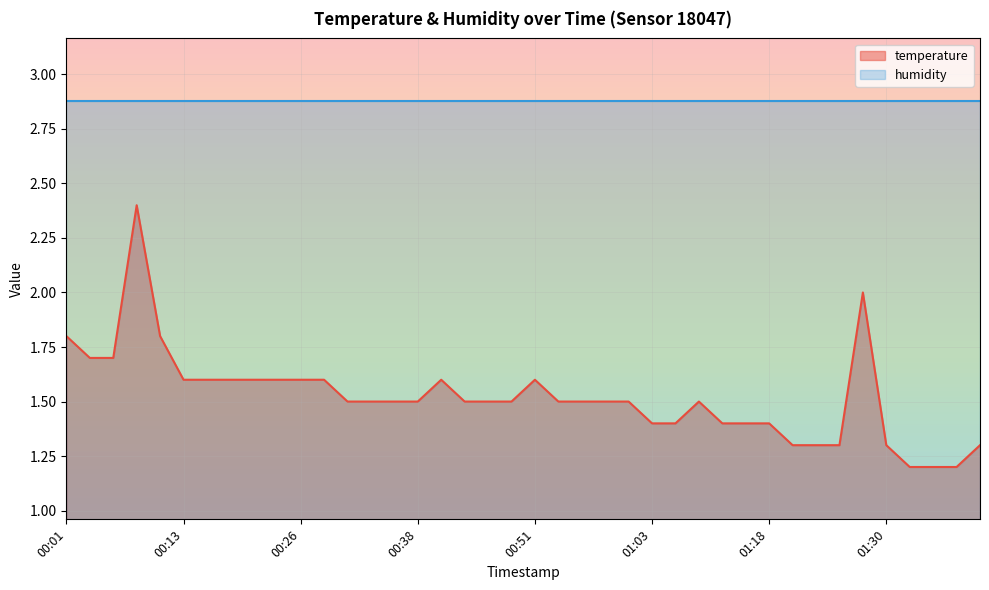

What is the ratio of the value at 01:13 to the value at 00:11?

0.8